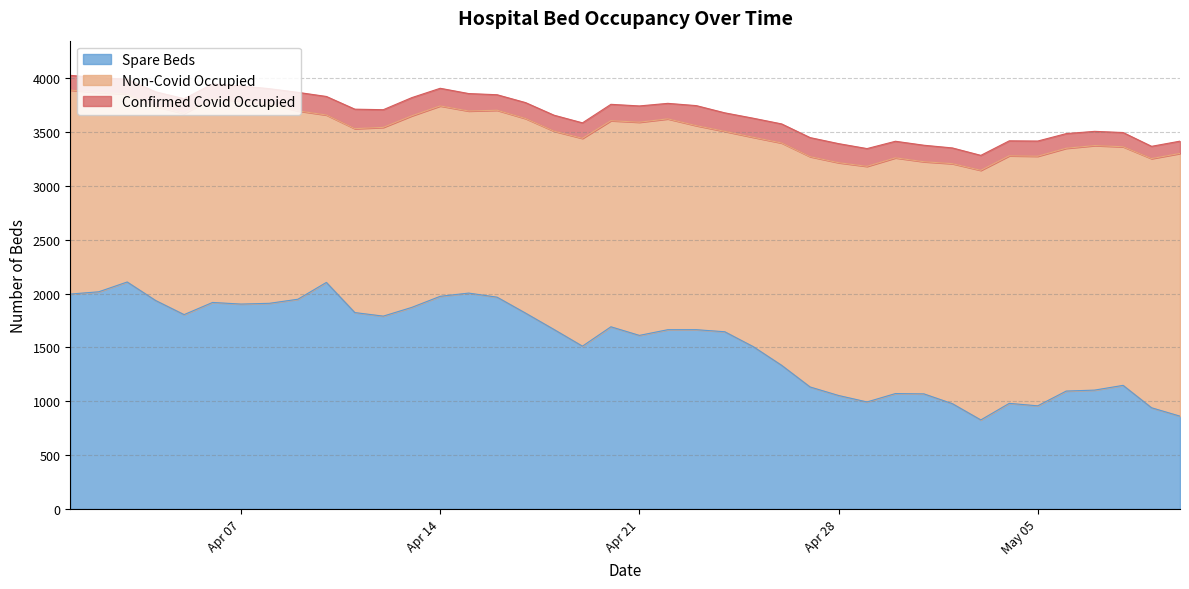

Does the chart have visible grid lines?

Yes